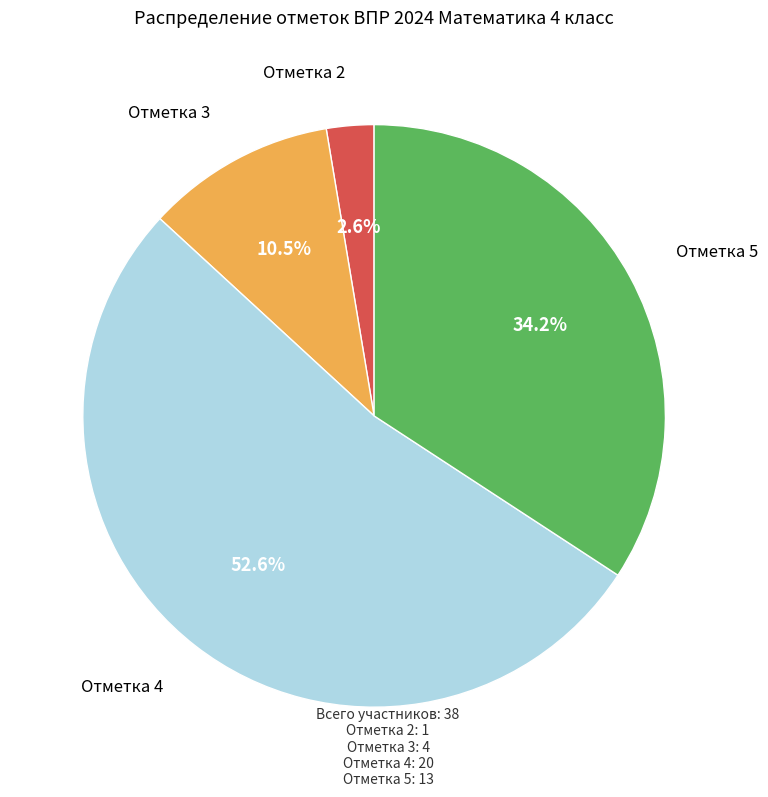

Which slice is the largest?

Отметка 4